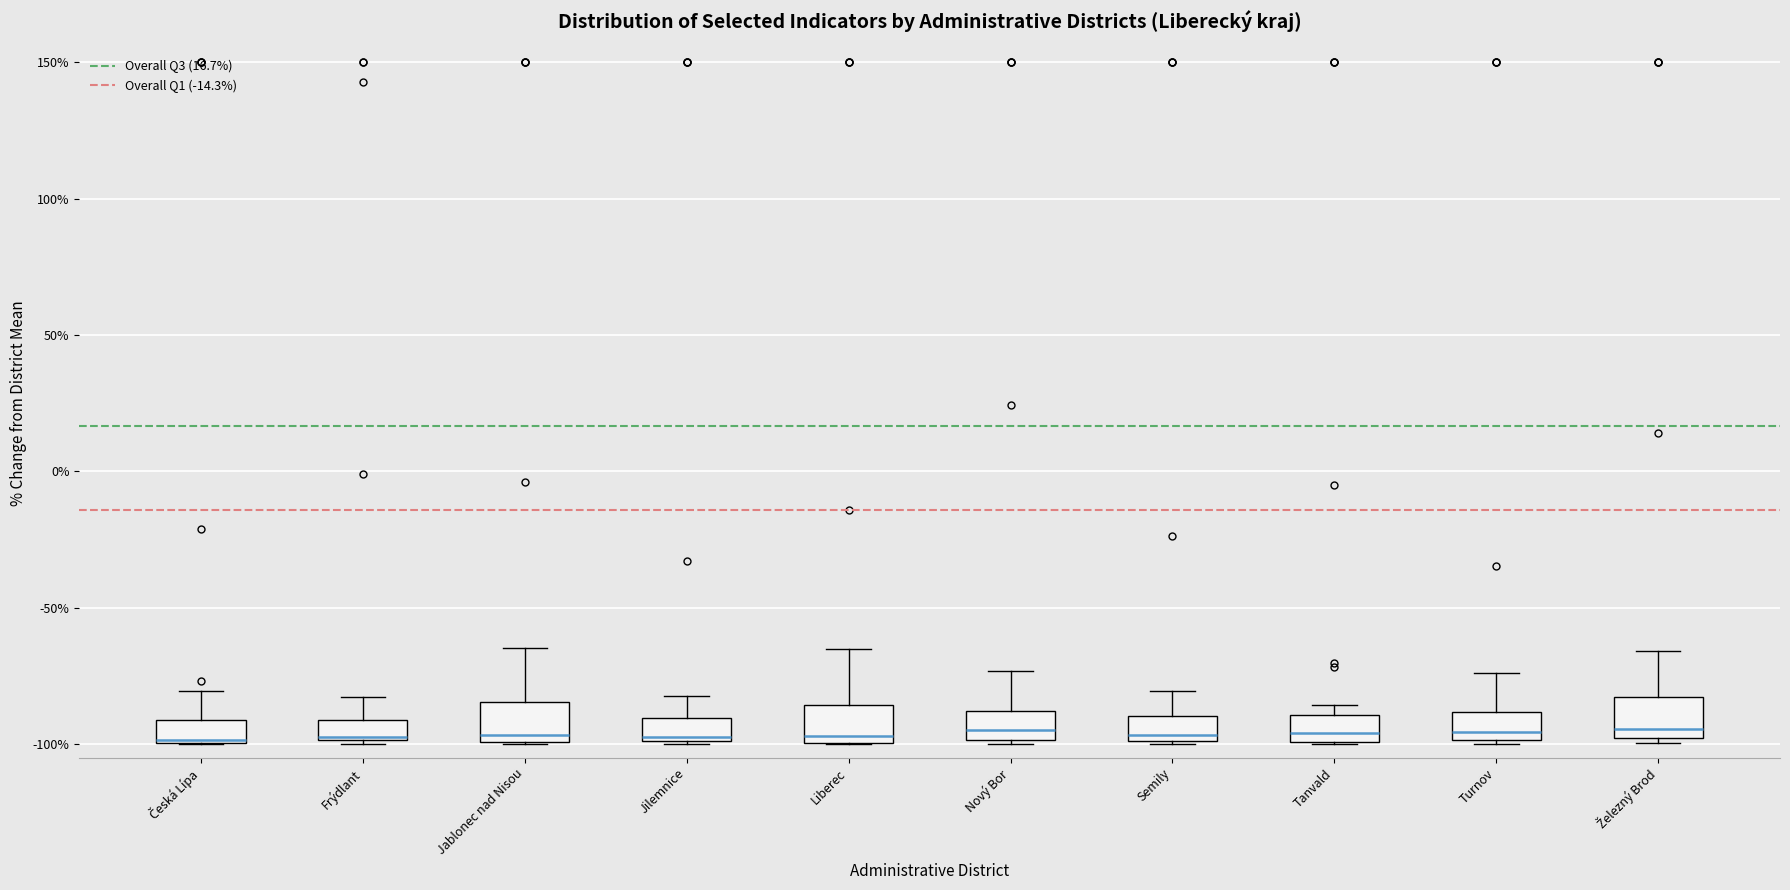

Where does the median line of the box for Železný Brod sit on the y-axis? The values are not printed on the chart, so give them approximately, as read against the axis.

-95